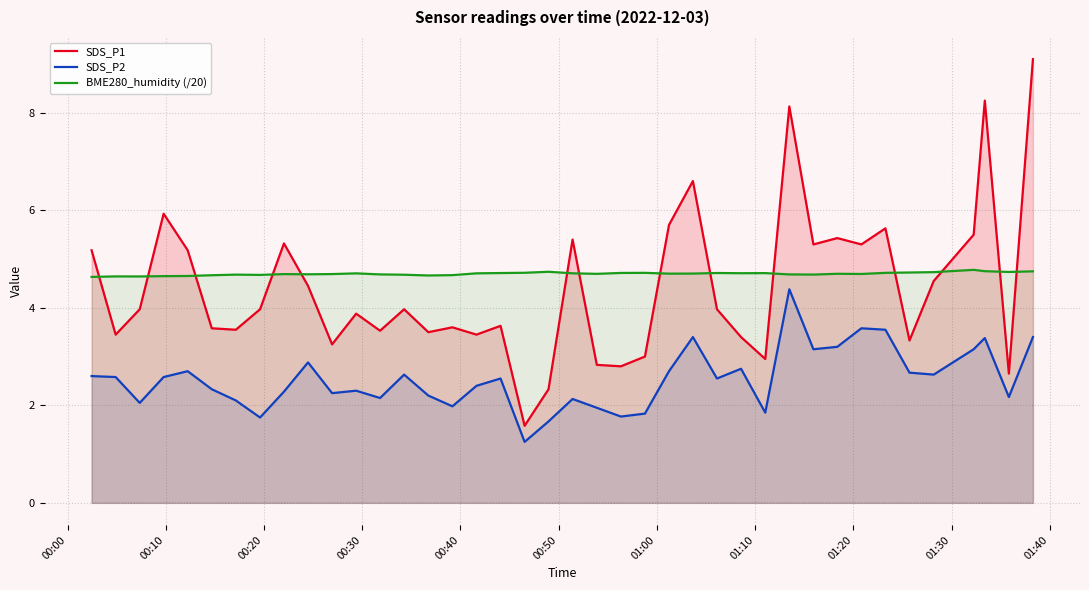

In SDS_P1, how many points are higher than both neighbors (excluding endpoints)?

12